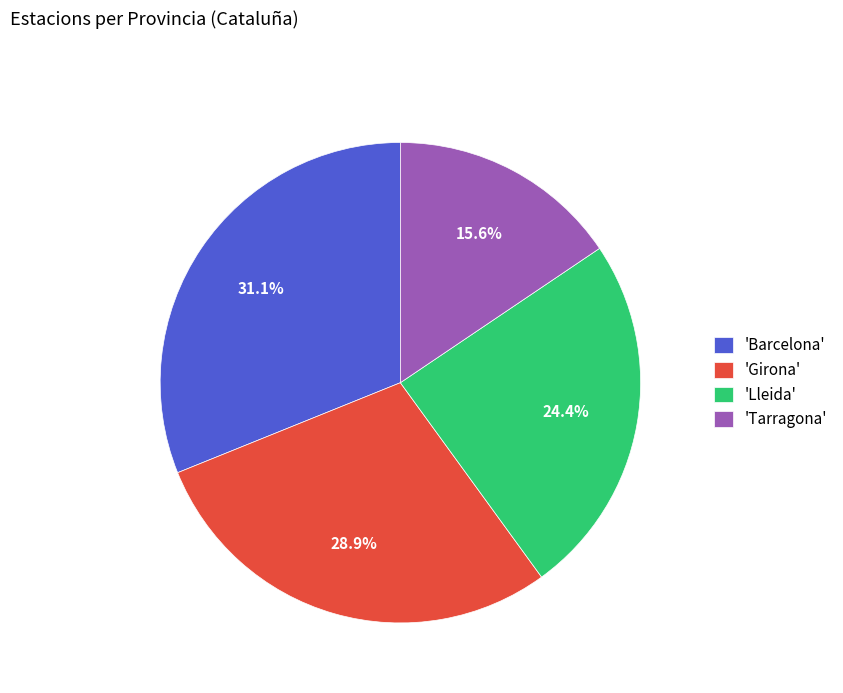

Rank the categories by value from highest to lowest.

'Barcelona', 'Girona', 'Lleida', 'Tarragona'